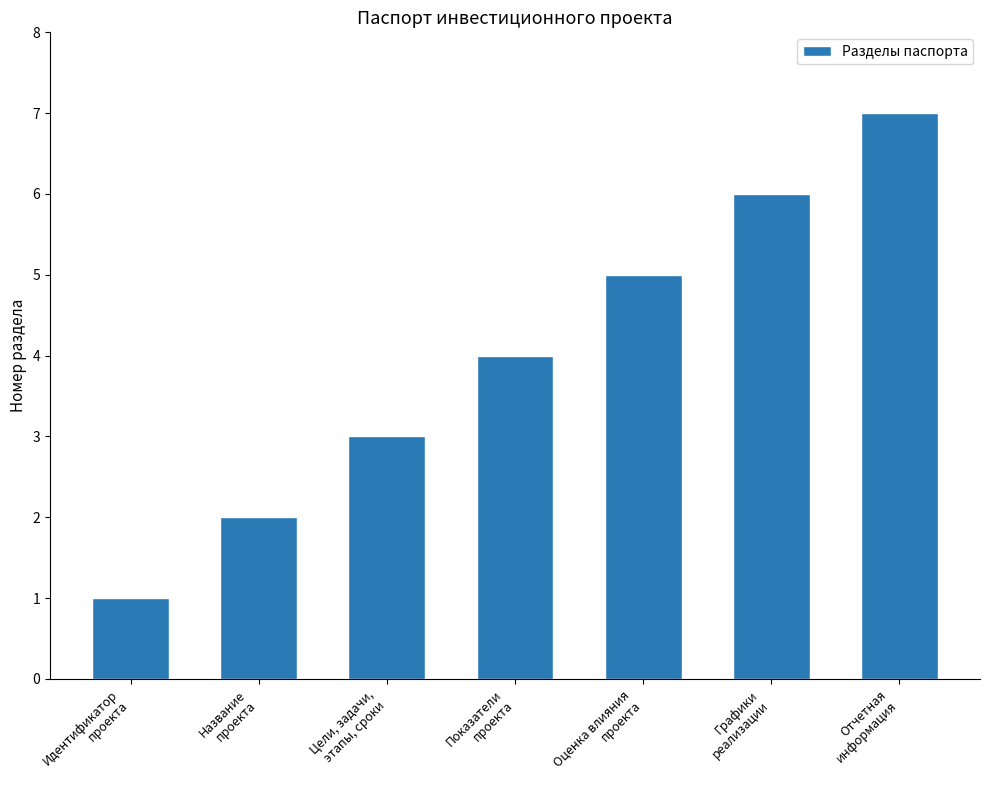

True or false: the data shows 2 at Цели, задачи,
этапы, сроки.

False